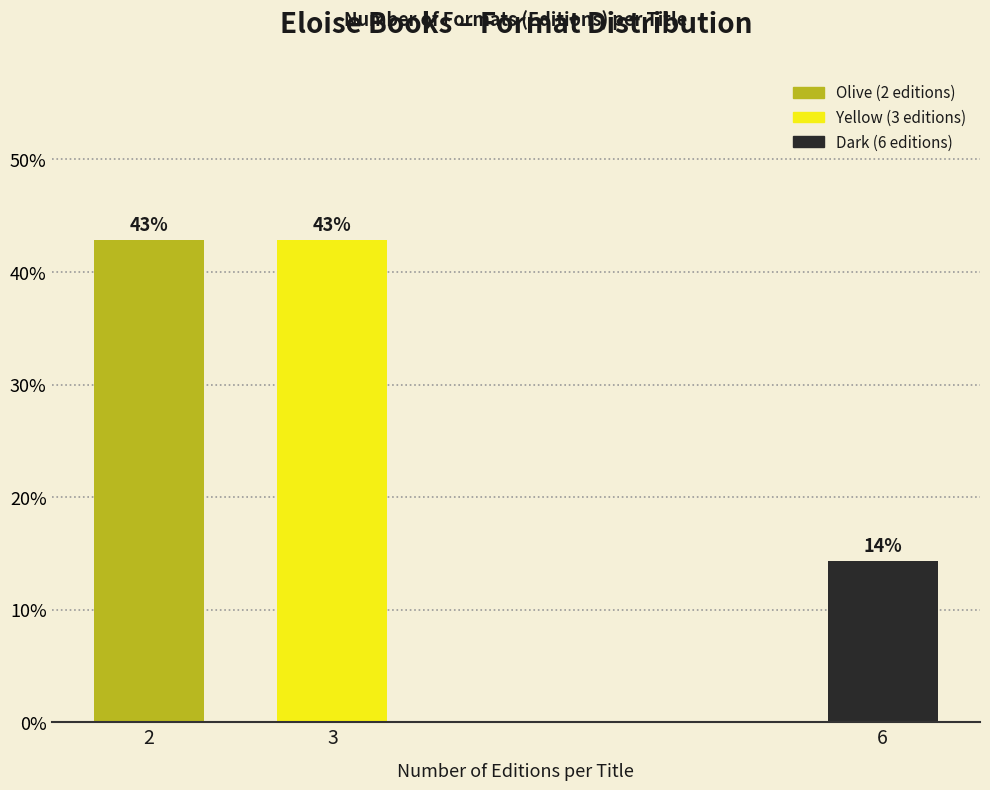

What is the value of the 3rd bar from the left?

14.3